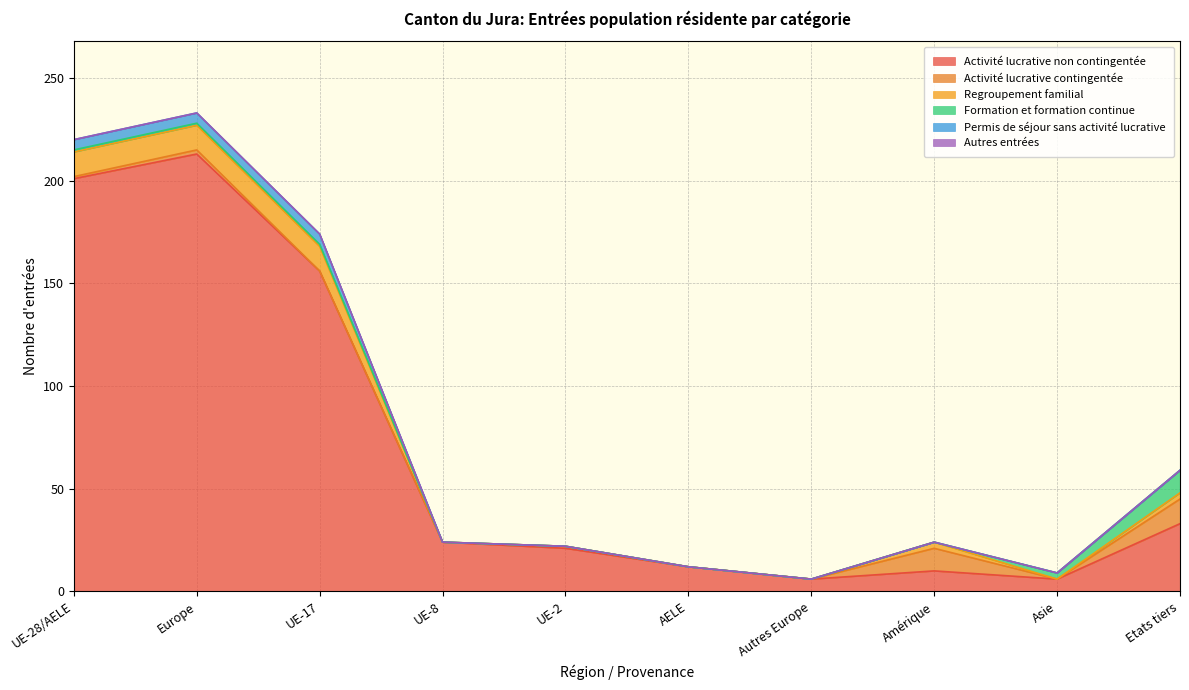

In Activité lucrative non contingentée, how many points are higher than both neighbors (excluding endpoints)?

2